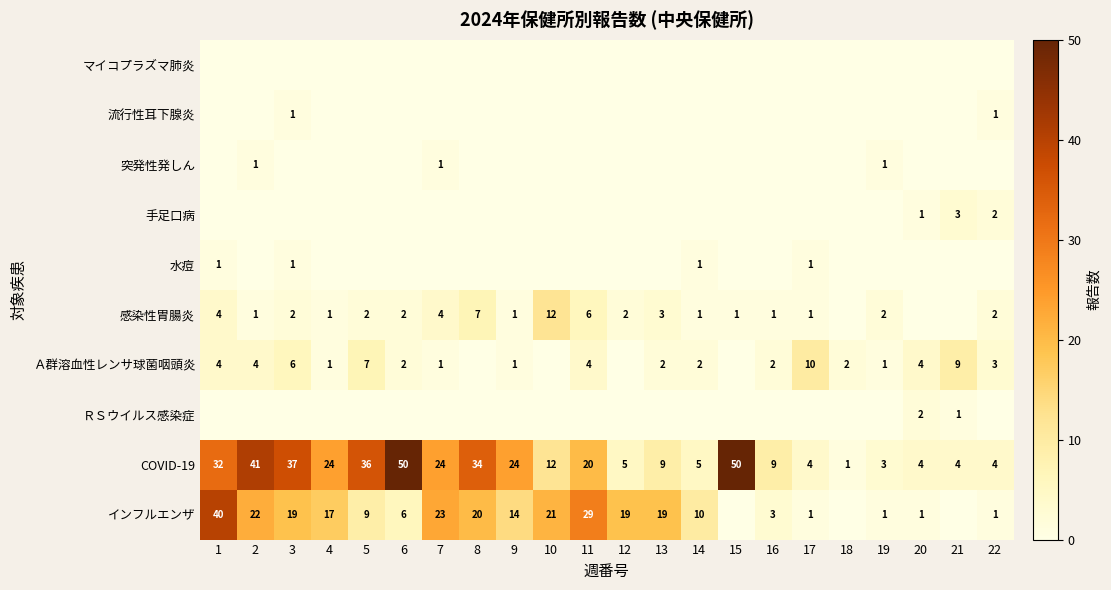

Which category has the lowest value in the COVID-19 series?

18